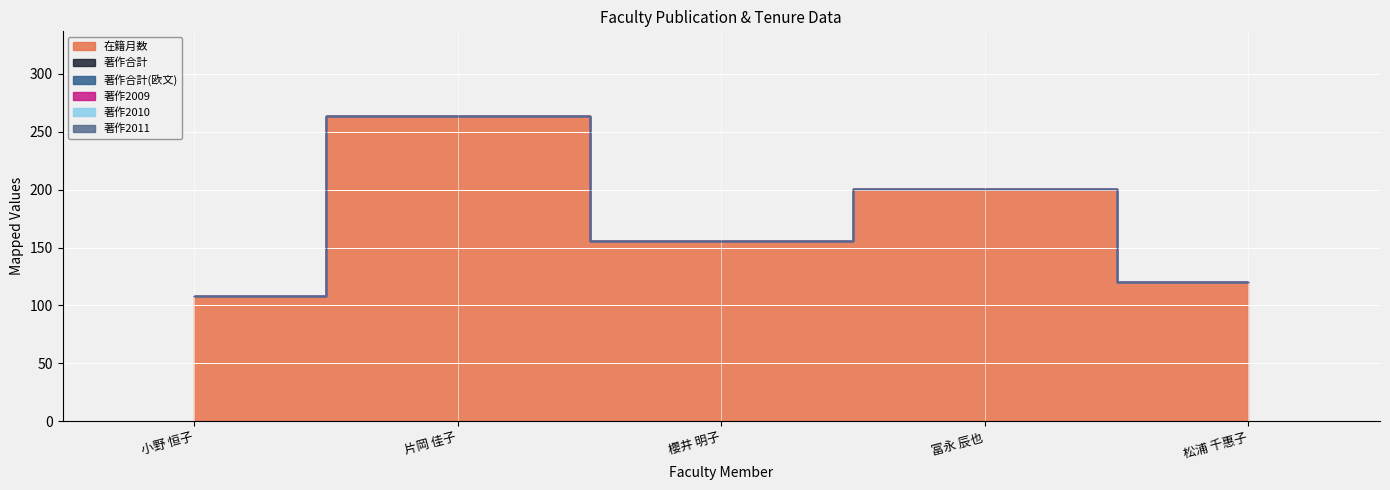

At which category is the sum across all series the highest?

片岡 佳子